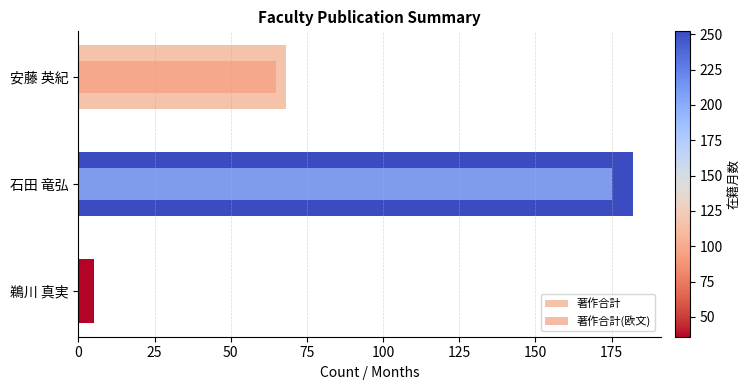

What value does the 著作合計 series have at 25, to the nearest 10?

180